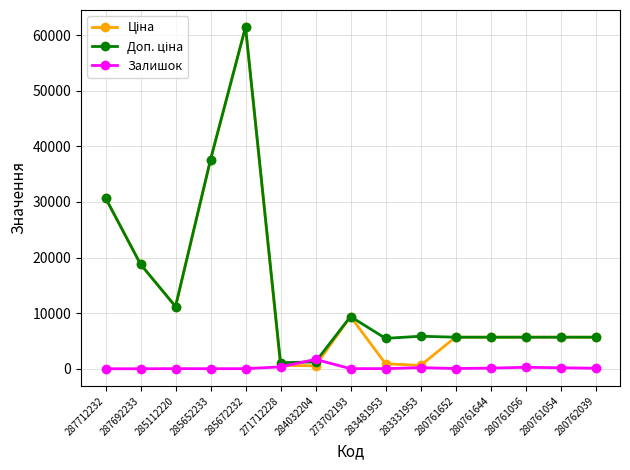

True or false: Залишок has more than 2 points higher than both neighbors.

True